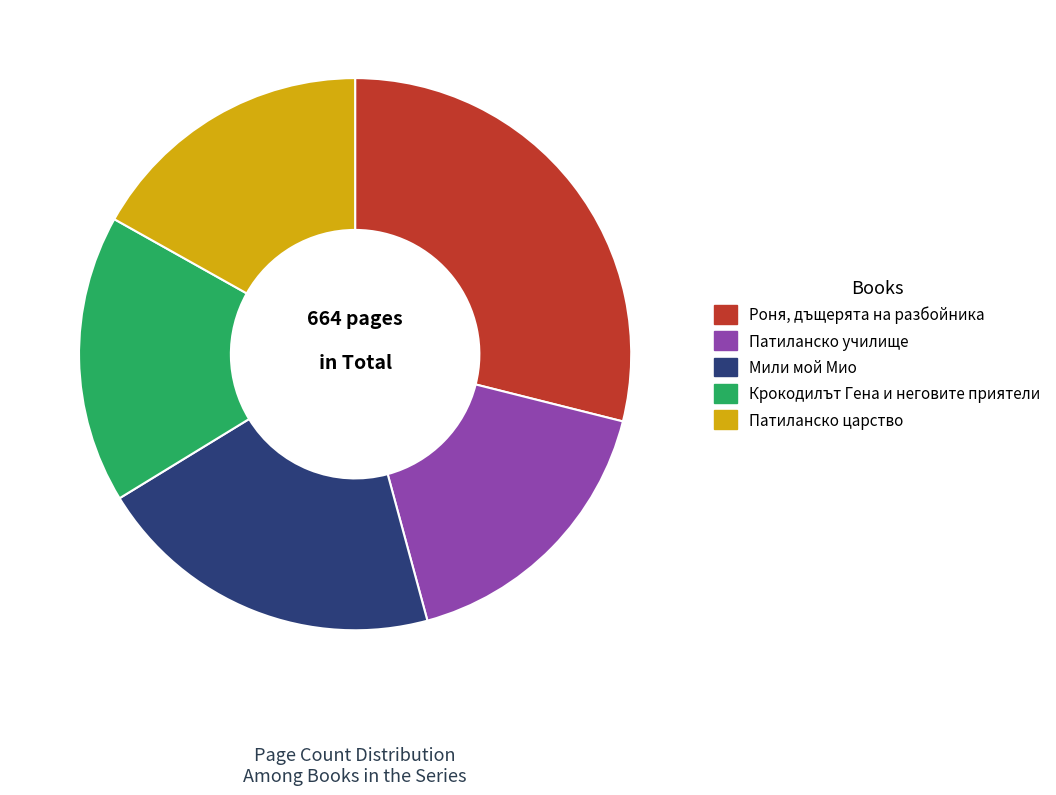

Is it true that Роня, дъщерята на разбойника is 43% of the pie?

False